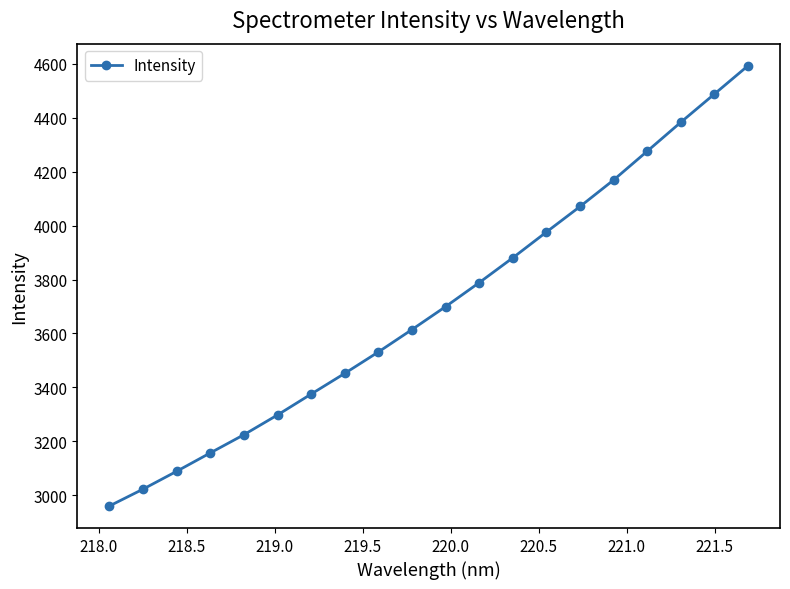

What is the value of the 17th point from the left?

4276.4